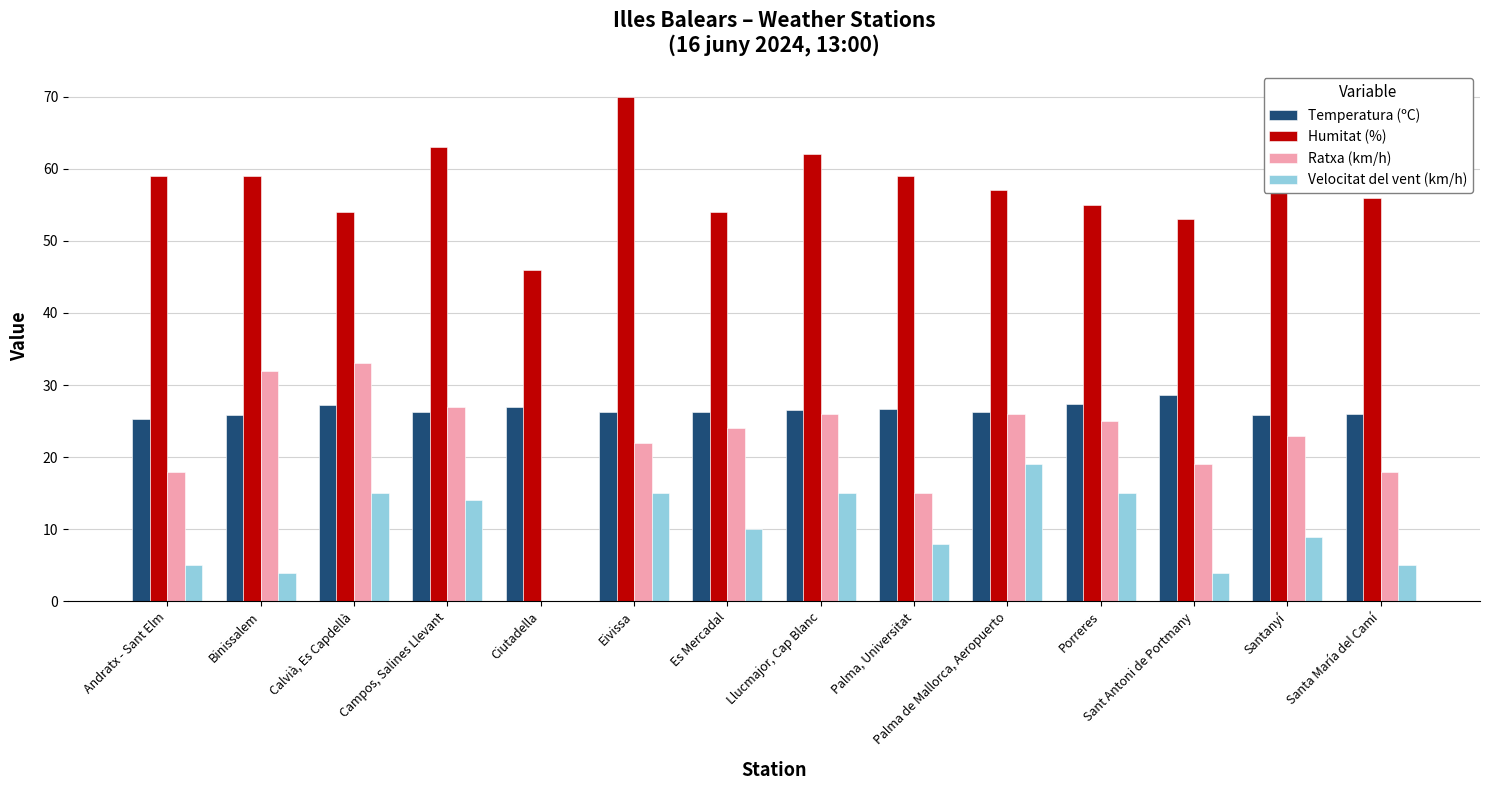

How many categories are shown in the chart?

14